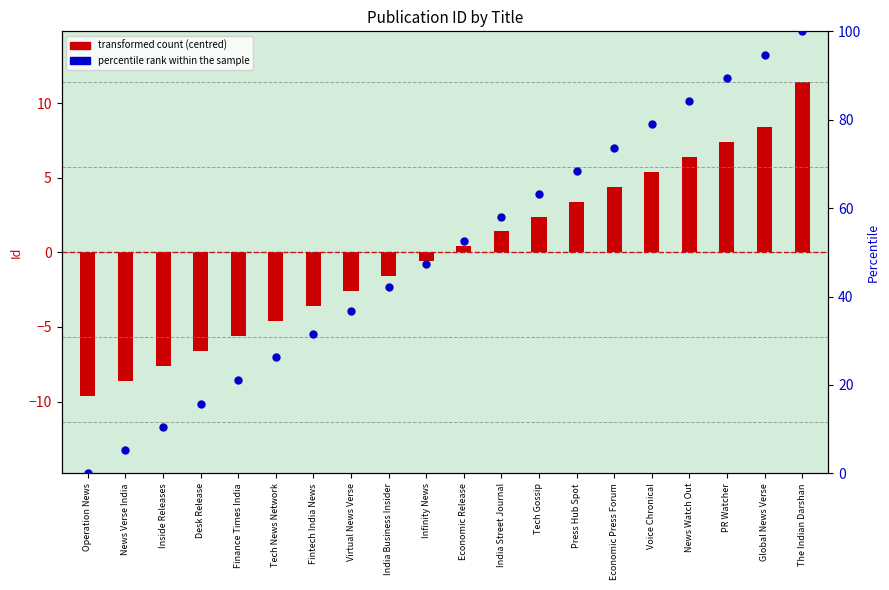

What is the total value across all series at Operation News?

-9.6